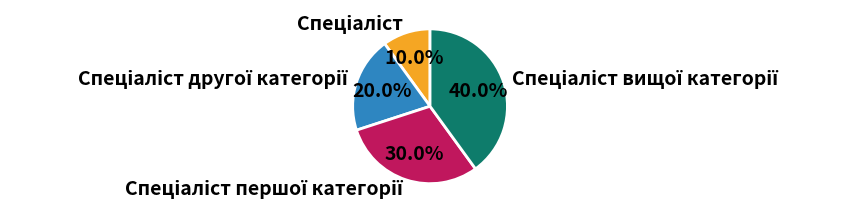

Is there a majority slice in this chart?

No